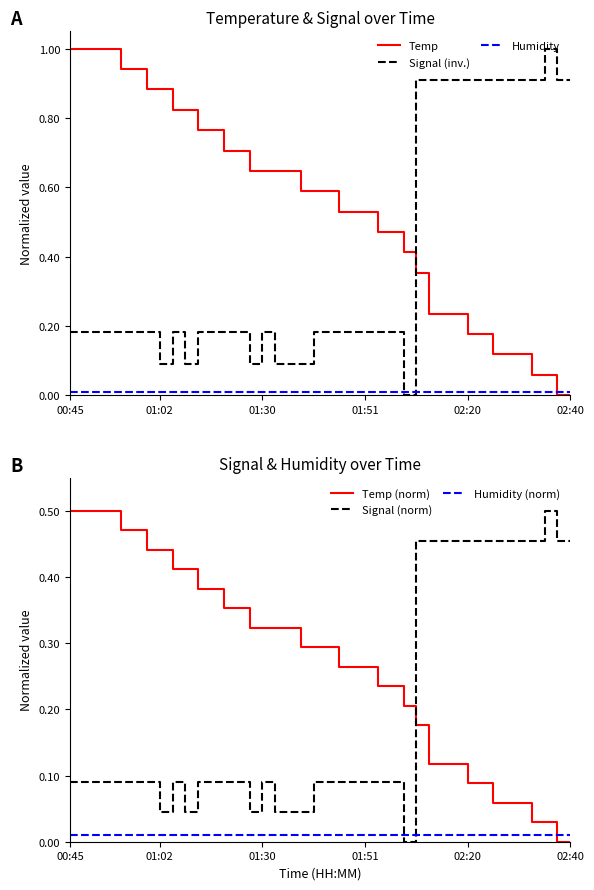

What are all the series names shown in the legend?

Temp, Signal (inv.), Humidity, Temp (norm), Signal (norm), Humidity (norm)